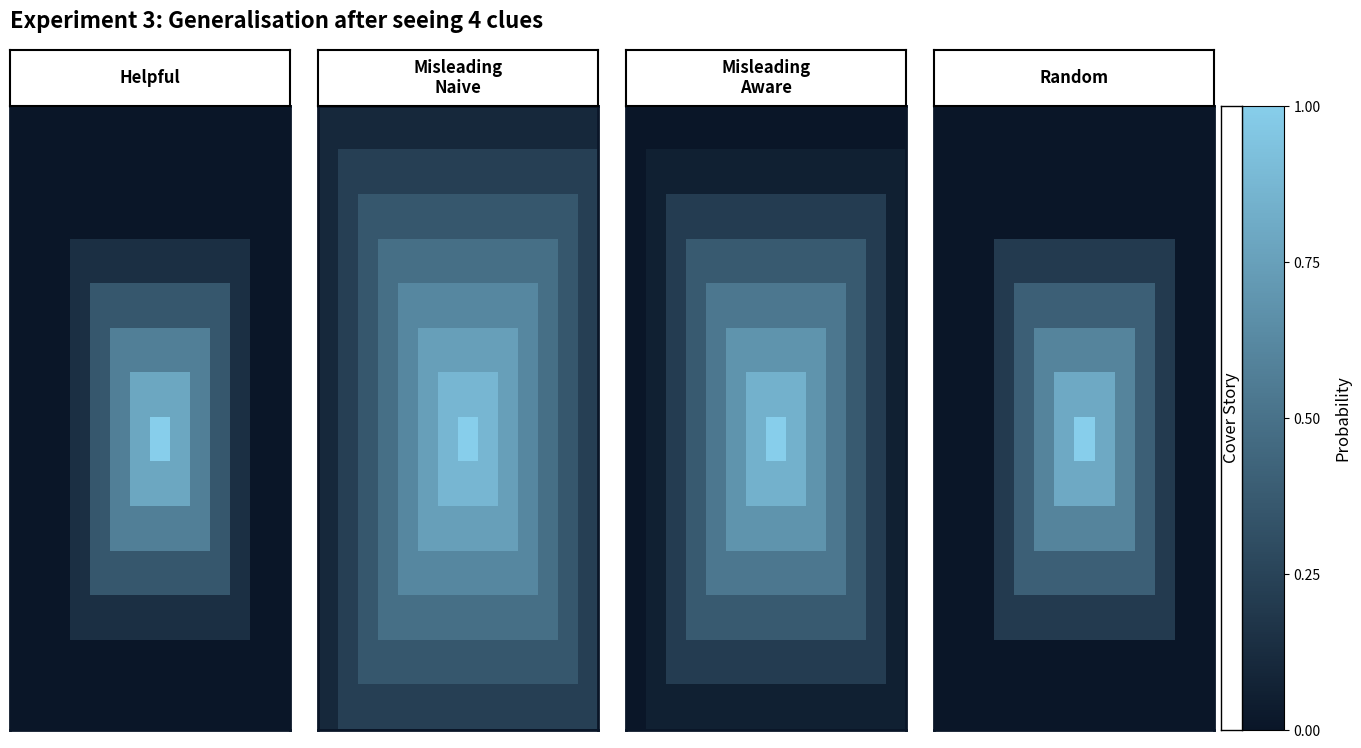

How many data points does each series have?

14